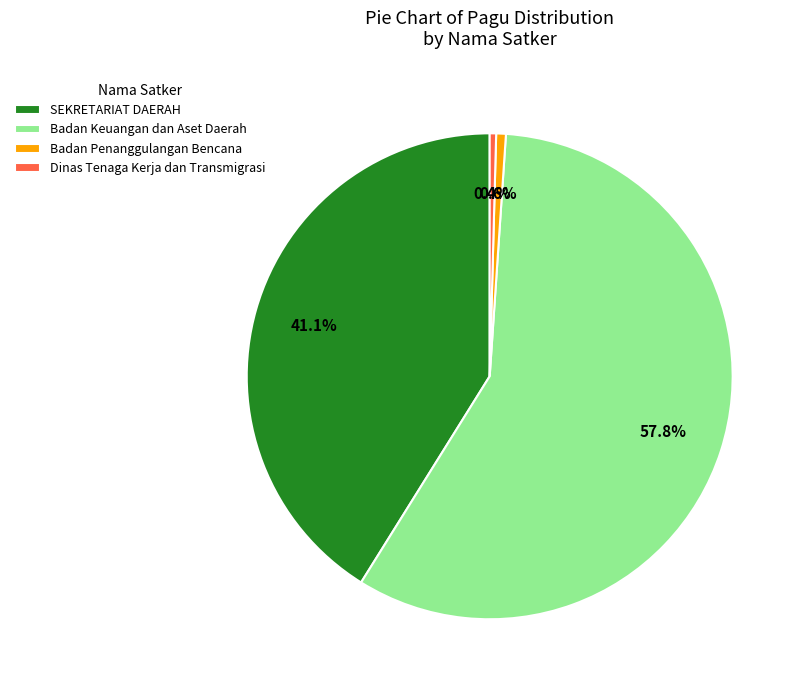

Is there a majority slice in this chart?

Yes